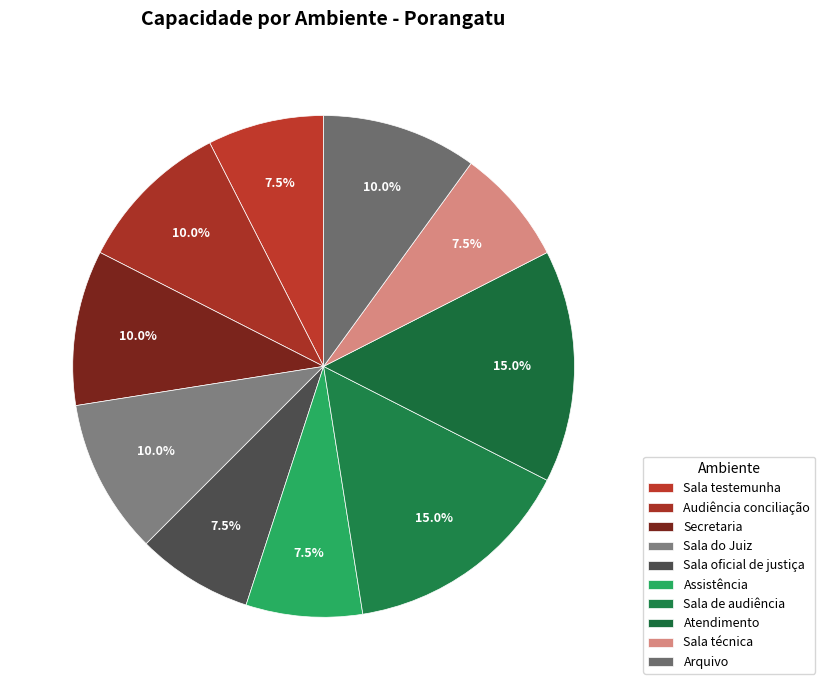

To the nearest percent, what percentage of the pie is Atendimento?

15%